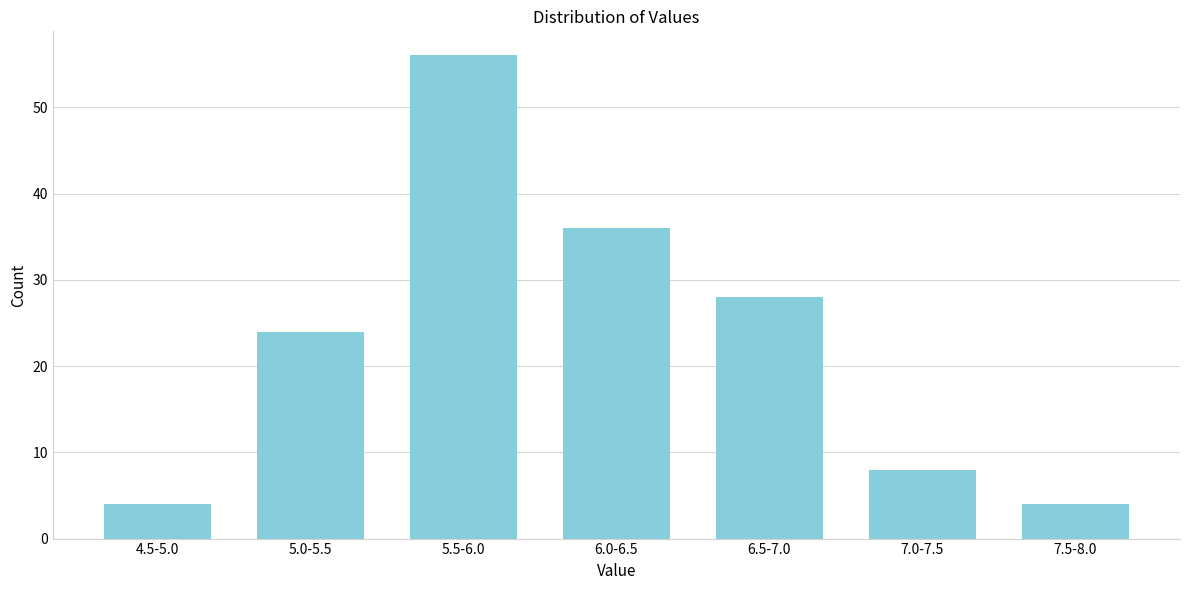

Reading left to right, list all the values displayed in this chart.

4.5-5.0=4	5.0-5.5=24	5.5-6.0=56	6.0-6.5=36	6.5-7.0=28	7.0-7.5=8	7.5-8.0=4